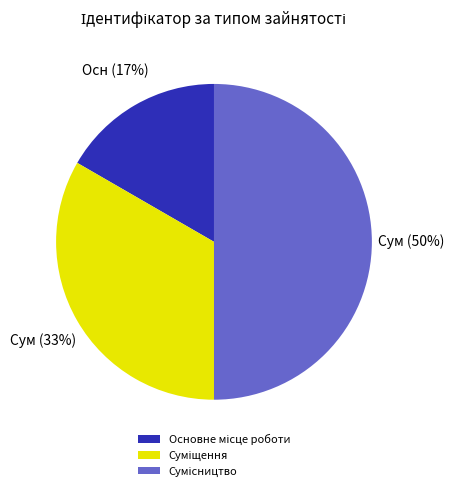

To the nearest percent, what is the difference between the largest and smallest slice percentages?

33%